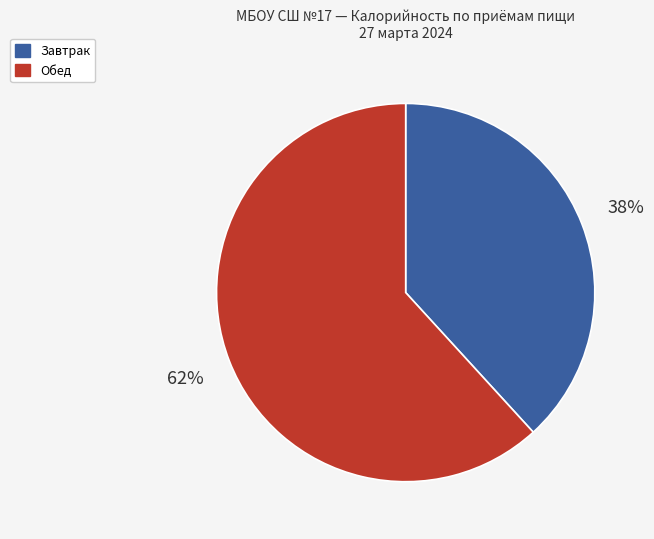

To the nearest percent, what is the average slice percentage?

50%